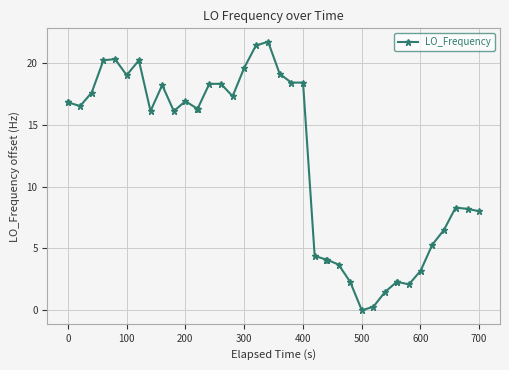

What is the difference between the second highest and second lowest values?

21.1